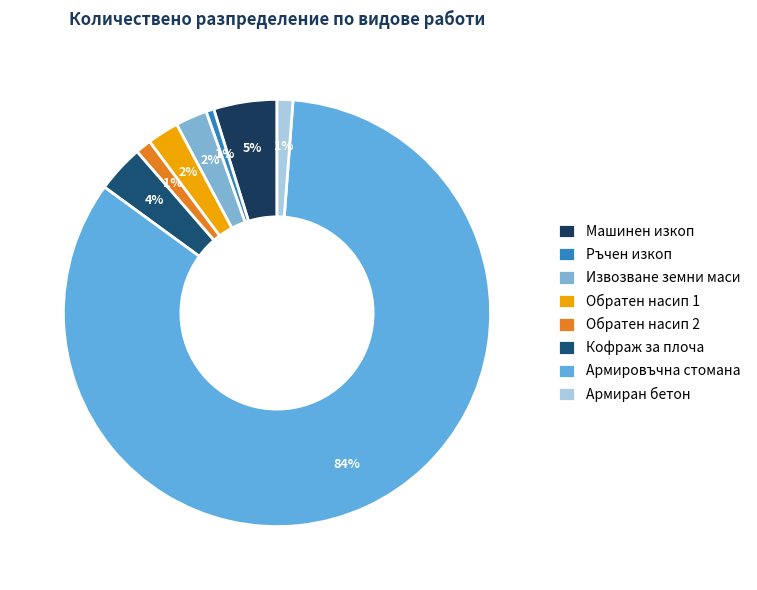

Is there any slice that represents more than half of the pie?

Yes